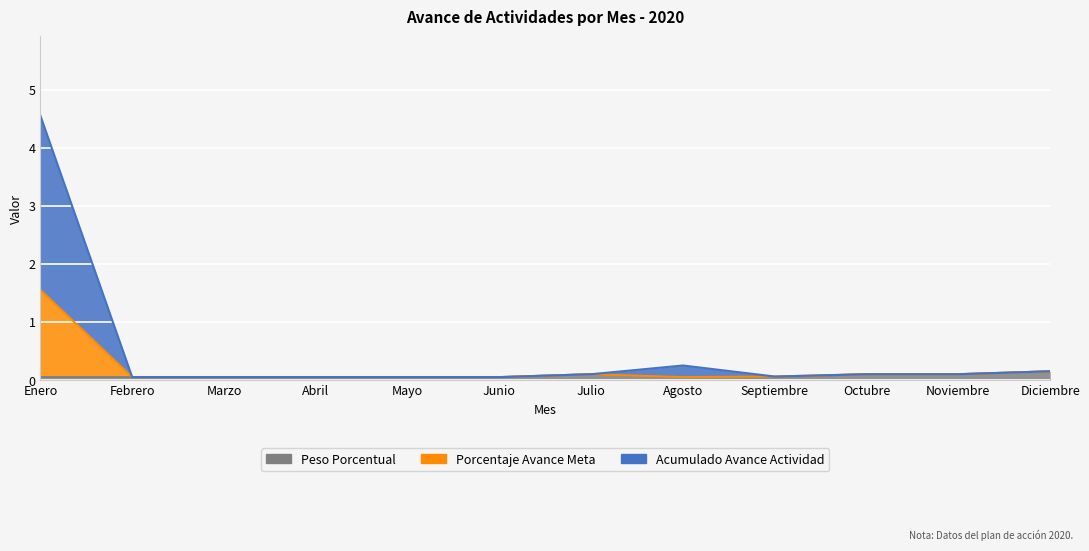

What is the value of the Acumulado Avance Actividad point at the 7th from the left?

0.1